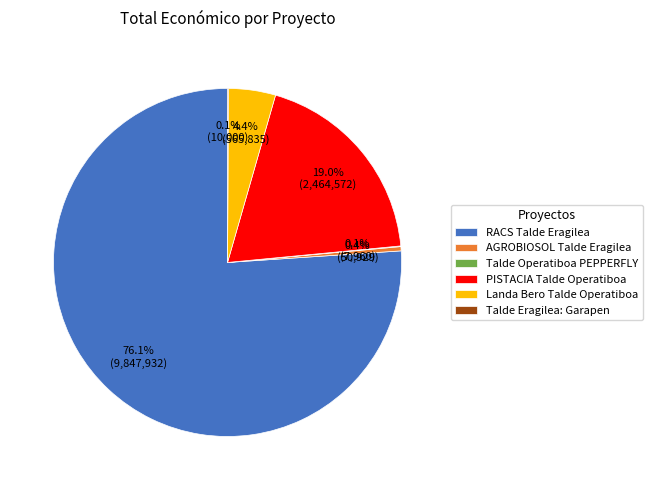

Combined, do PISTACIA Talde Operatiboa and AGROBIOSOL Talde Eragilea account for over 50%?

No